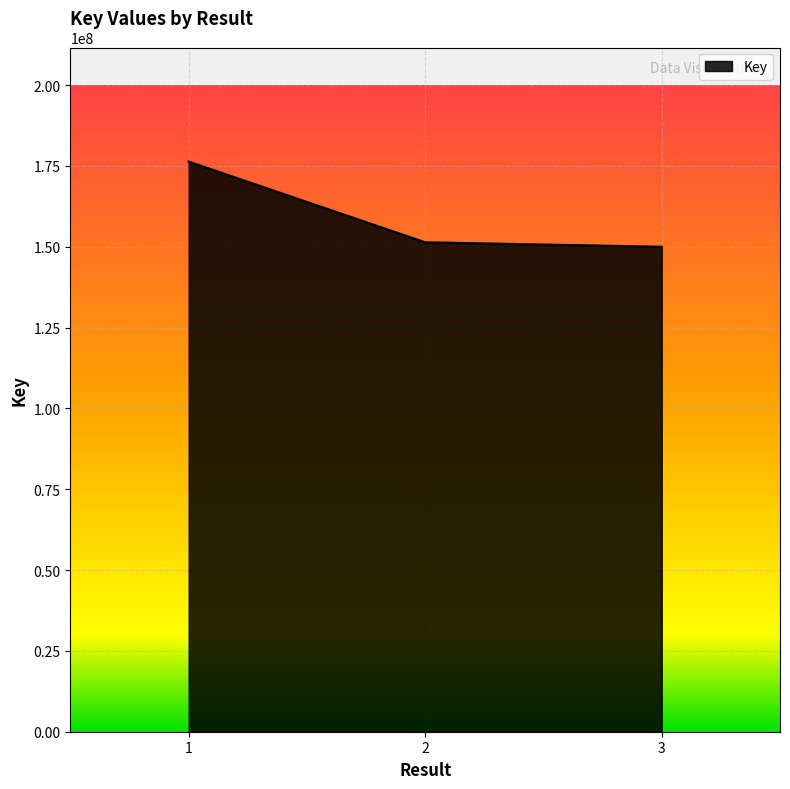

What is the difference between the second highest and minimum values?

1382513